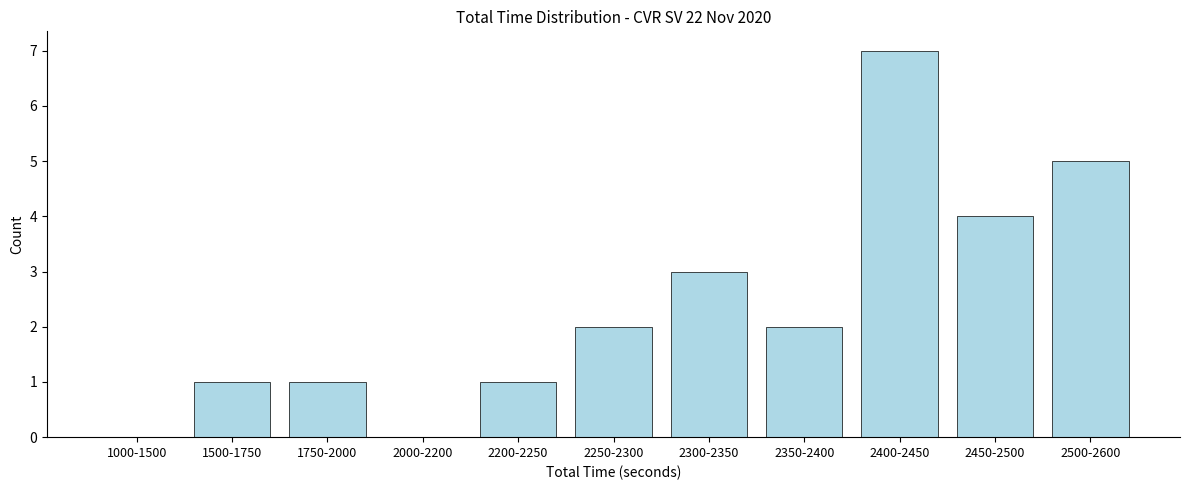

Reading left to right, transcribe all the data shown in this chart.

1000-1500=0	1500-1750=1	1750-2000=1	2000-2200=0	2200-2250=1	2250-2300=2	2300-2350=3	2350-2400=2	2400-2450=7	2450-2500=4	2500-2600=5